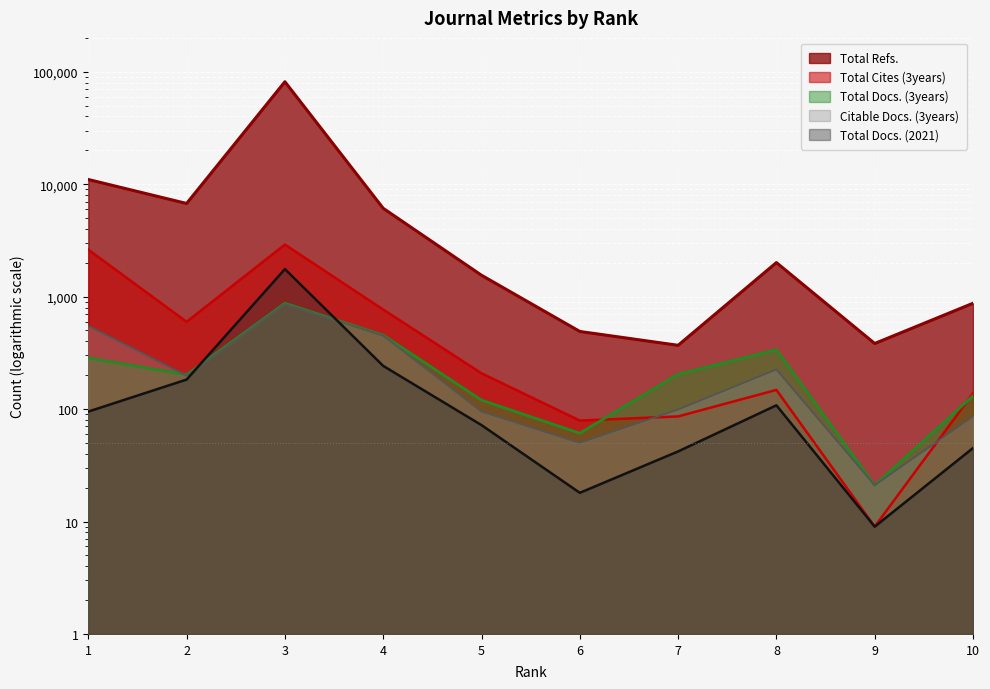

What is the value of the Total Docs. (3years) point at the 4th from the left?

454